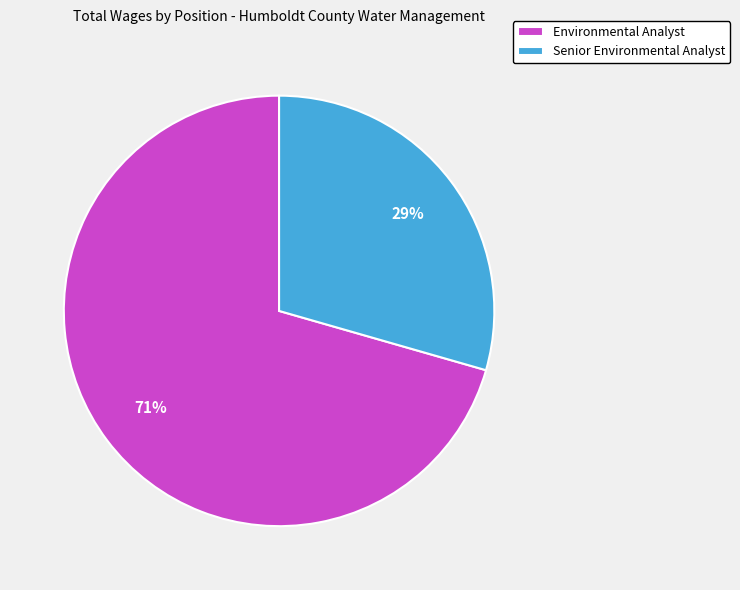

Rank the categories by value from lowest to highest.

Senior Environmental Analyst, Environmental Analyst